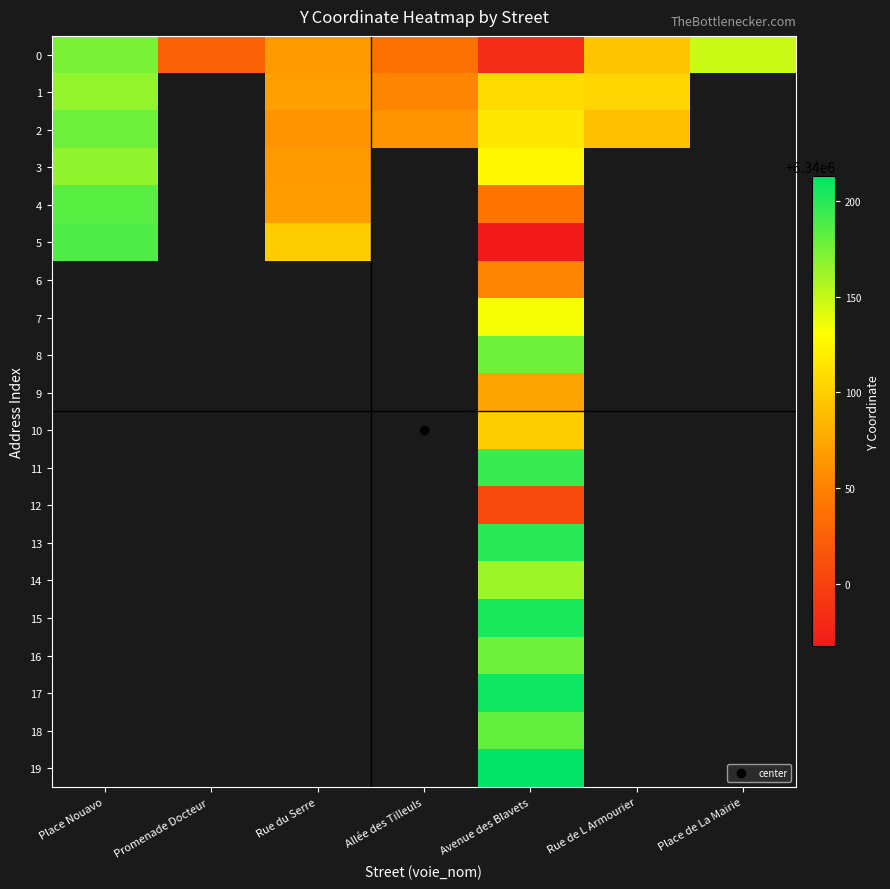

Which has a higher value, Allée des Tilleuls or Avenue des Blavets?

Allée des Tilleuls